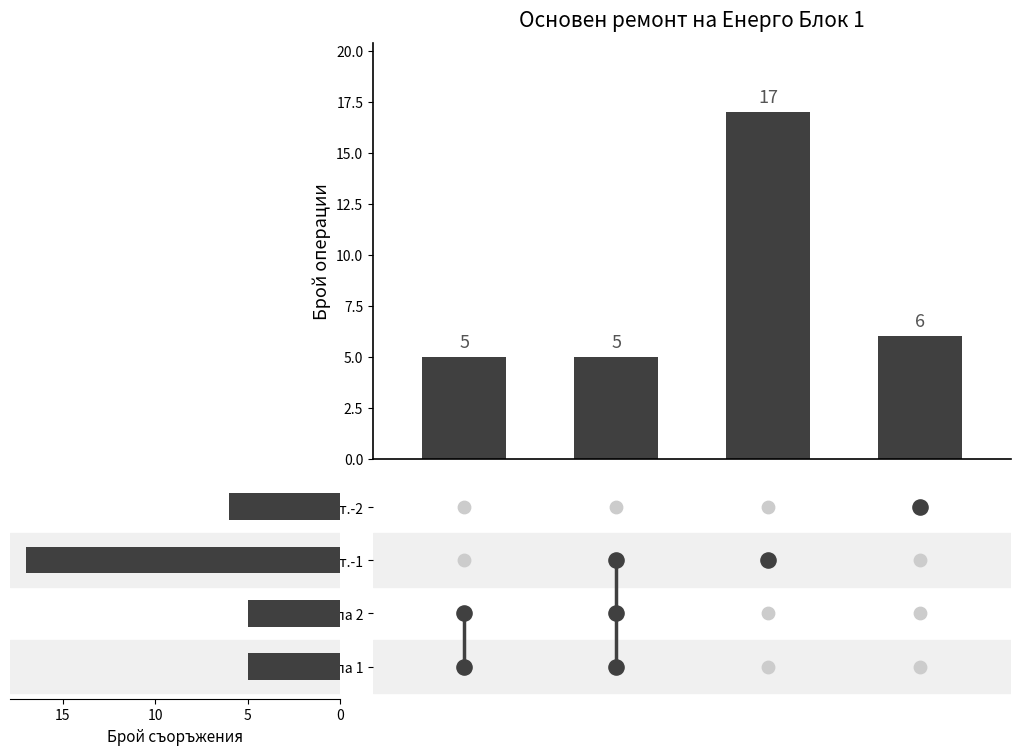

What is the ratio of the value at Кондензна помпа I ст.-2 to the value at Кондензна помпа I ст.-1?

0.4